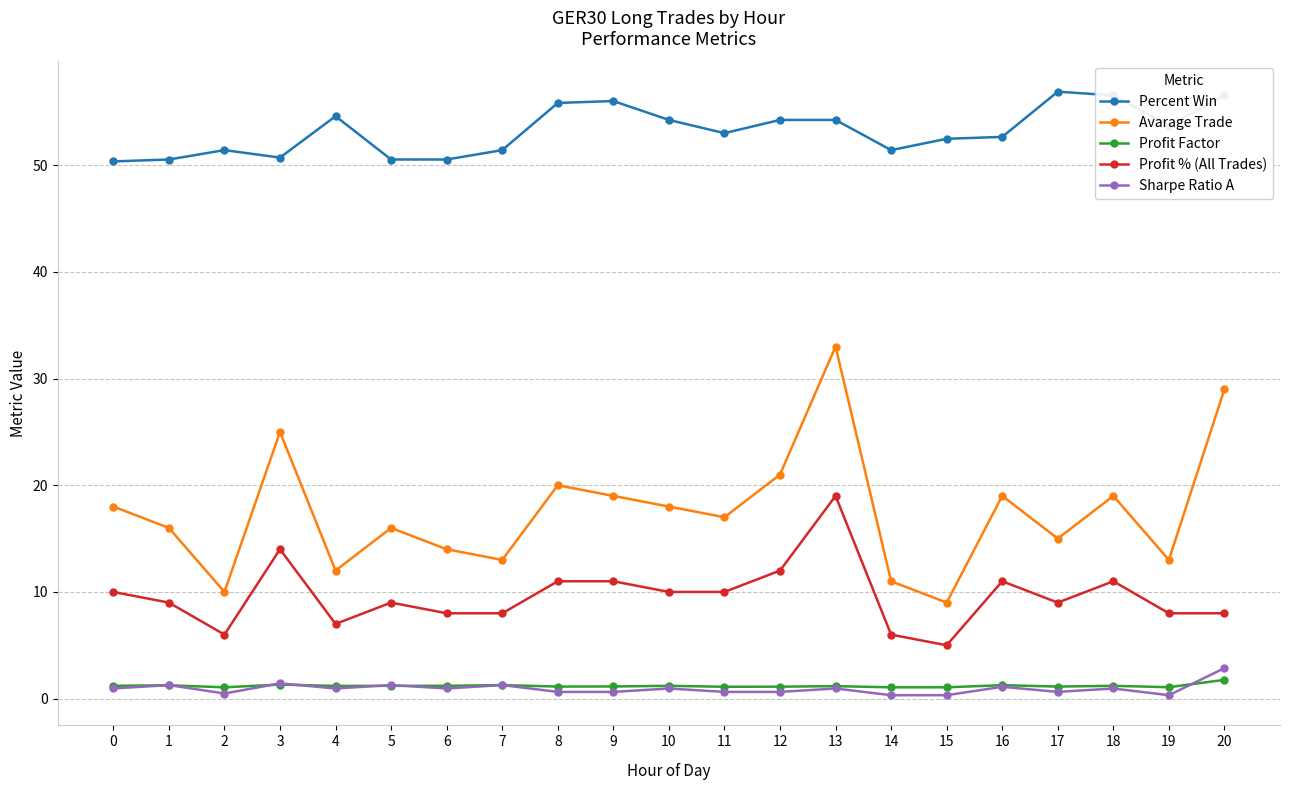

True or false: Profit % (All Trades) and Profit Factor intersect in this chart.

False